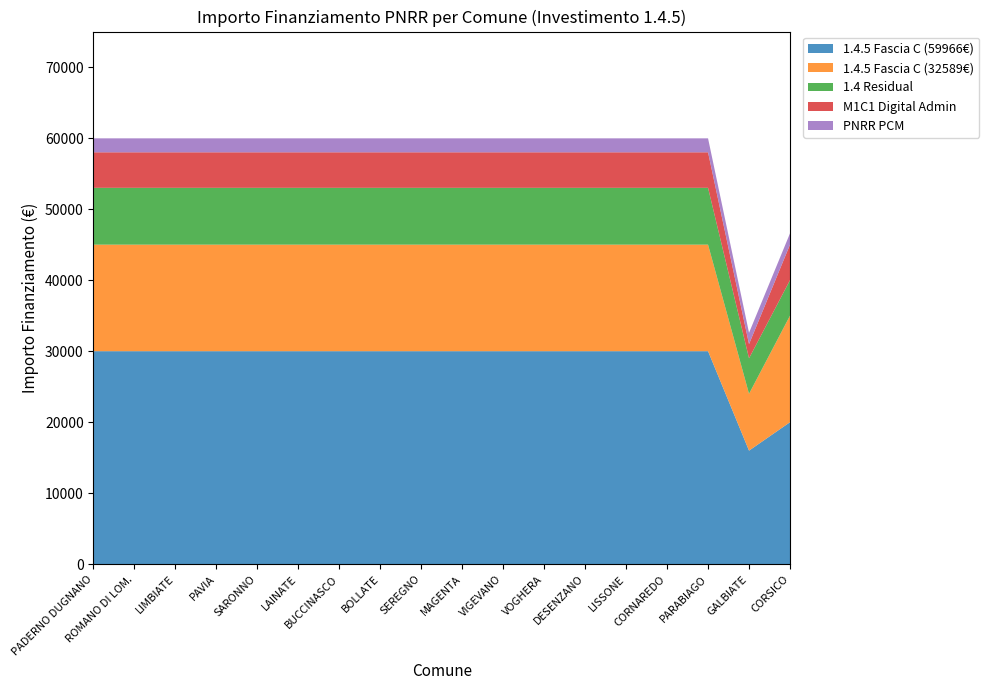

True or false: 1.4.5 Fascia C (59966€) has a value of 14917 at ROMANO DI LOM..

False